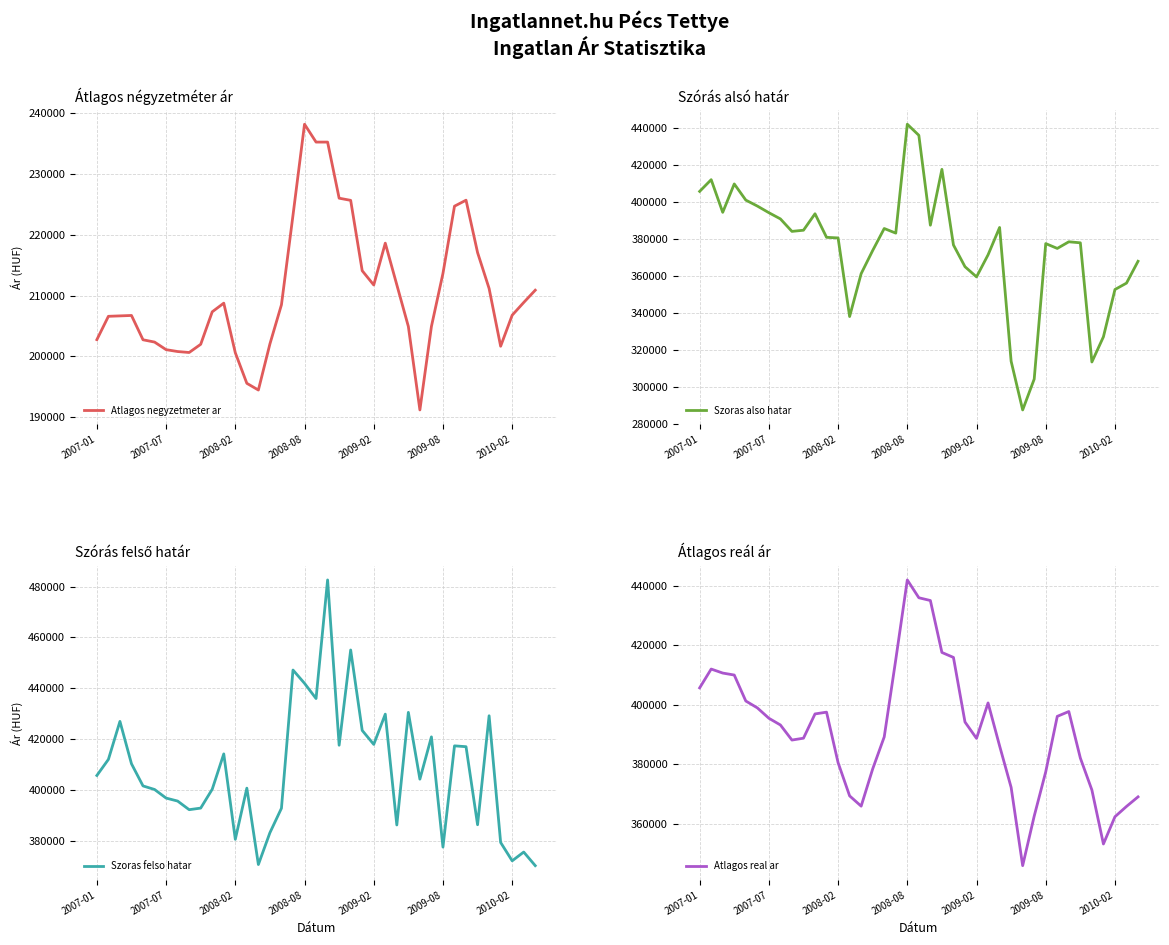

The value of Atlagos real ar at 34 is 490941. True or false?

False